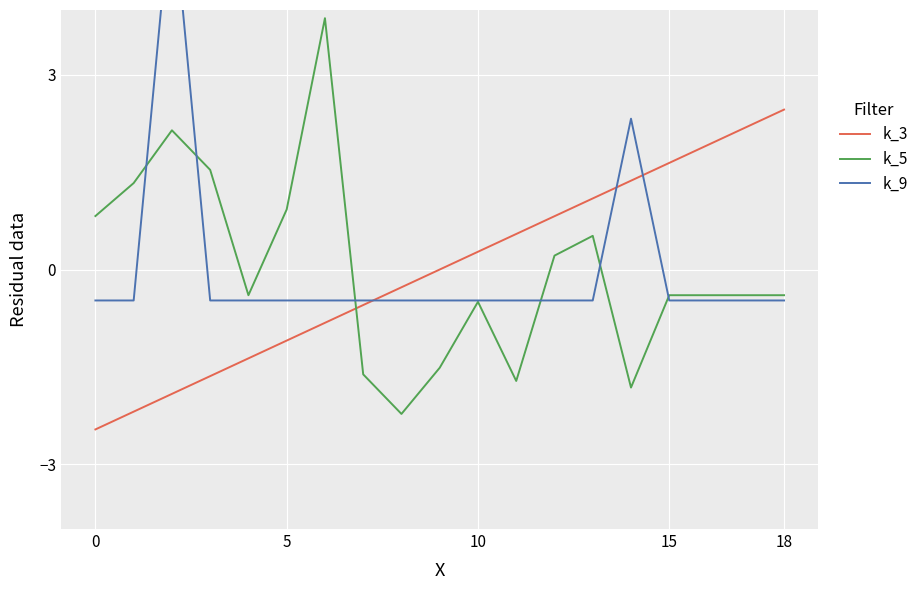

Does the chart display data point markers on the line(s)?

No